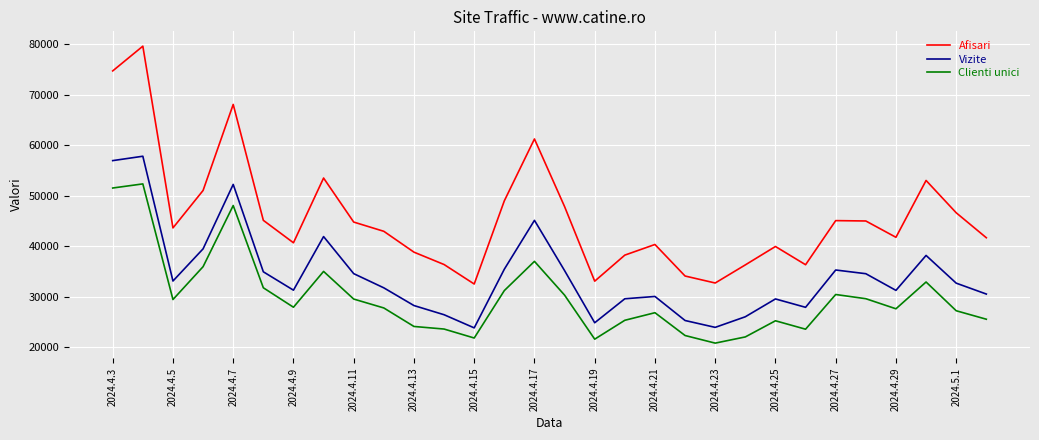

What are all the series names shown in the legend?

Afisari, Vizite, Clienti unici